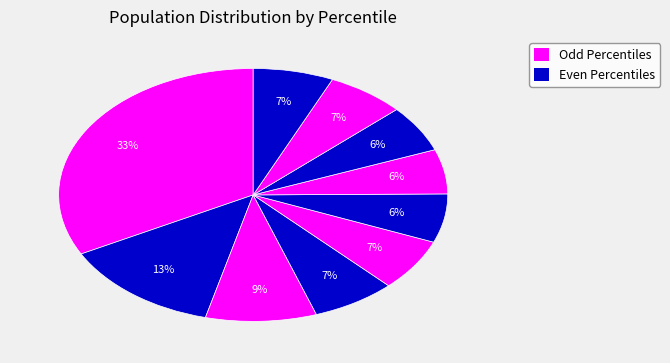

Count the number of slices in the pie.

10